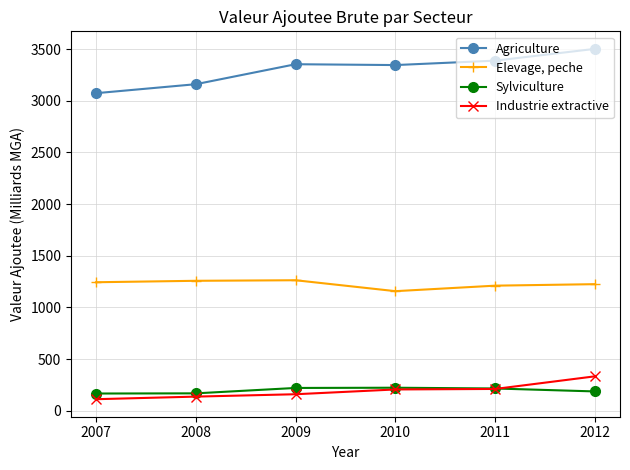

True or false: Industrie extractive and Agriculture intersect in this chart.

False